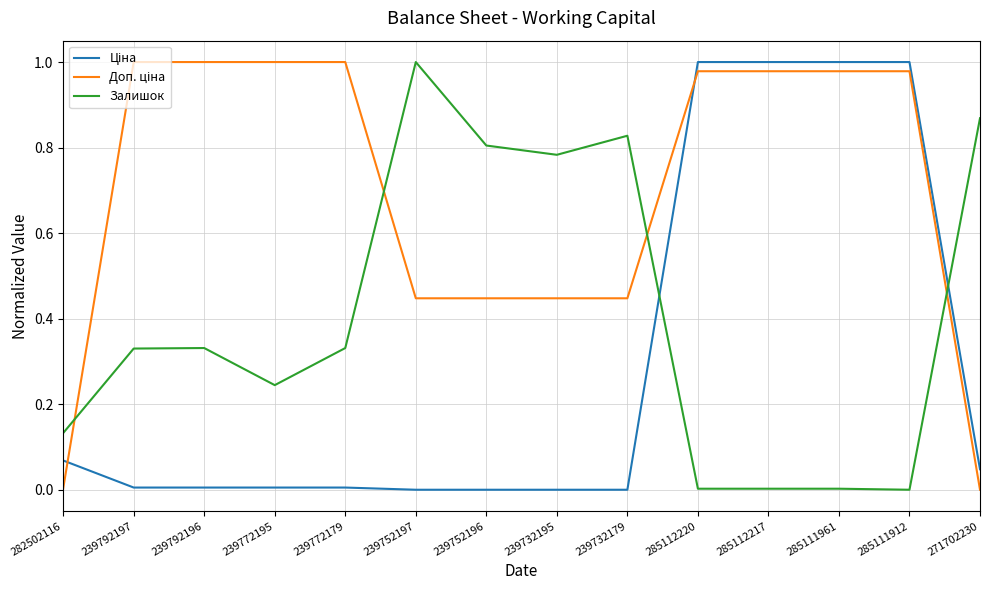

The Залишок series shows 1.0 at 239732195. True or false?

False